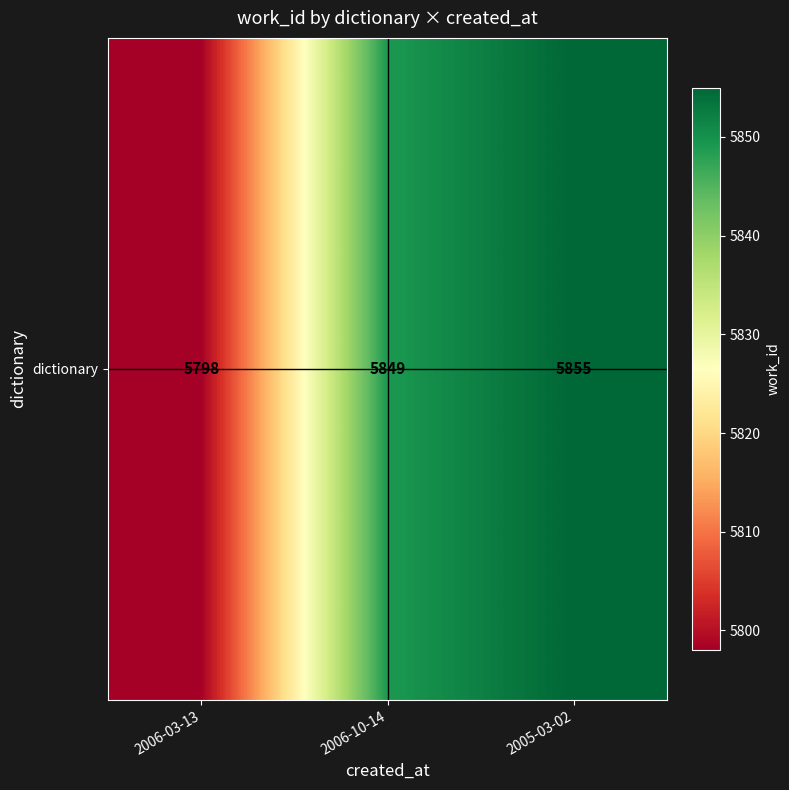

True or false: the data shows 5849 at 2006-10-14.

True